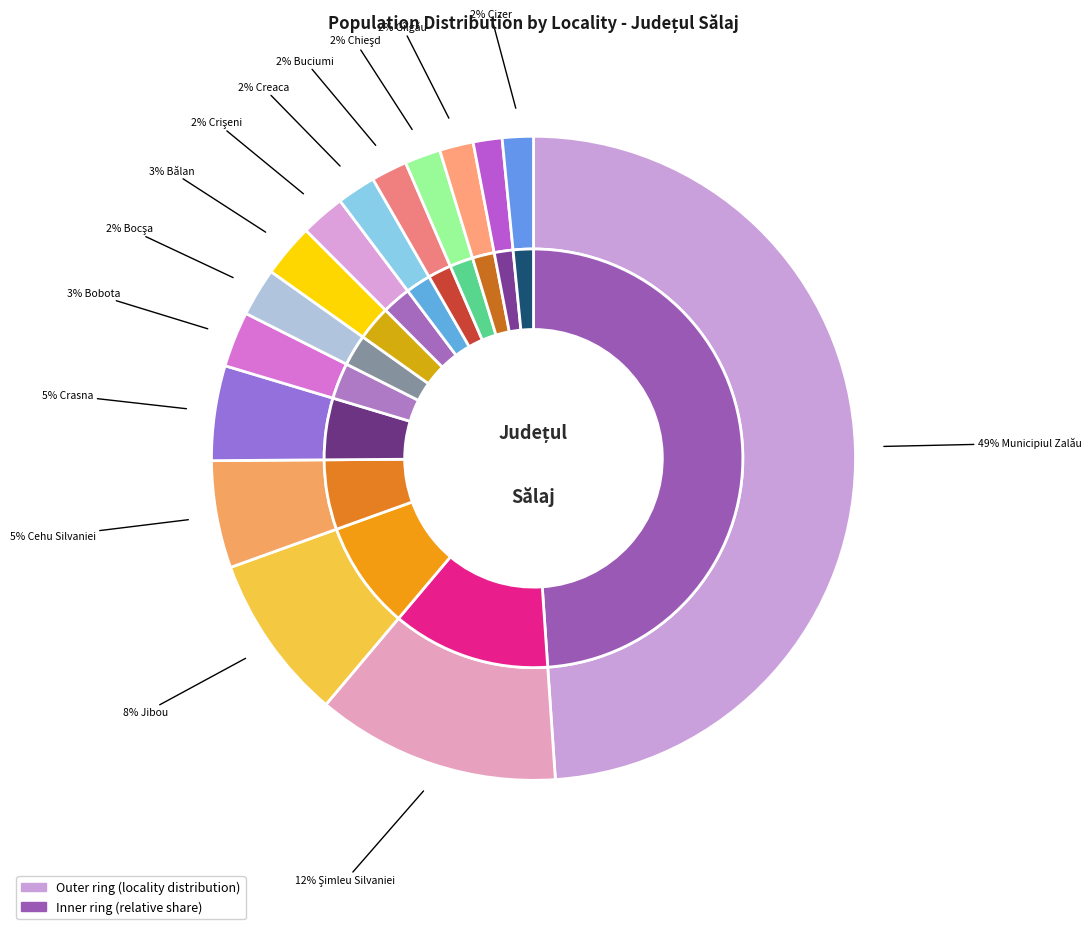

Is Bocşa the majority of the pie?

No